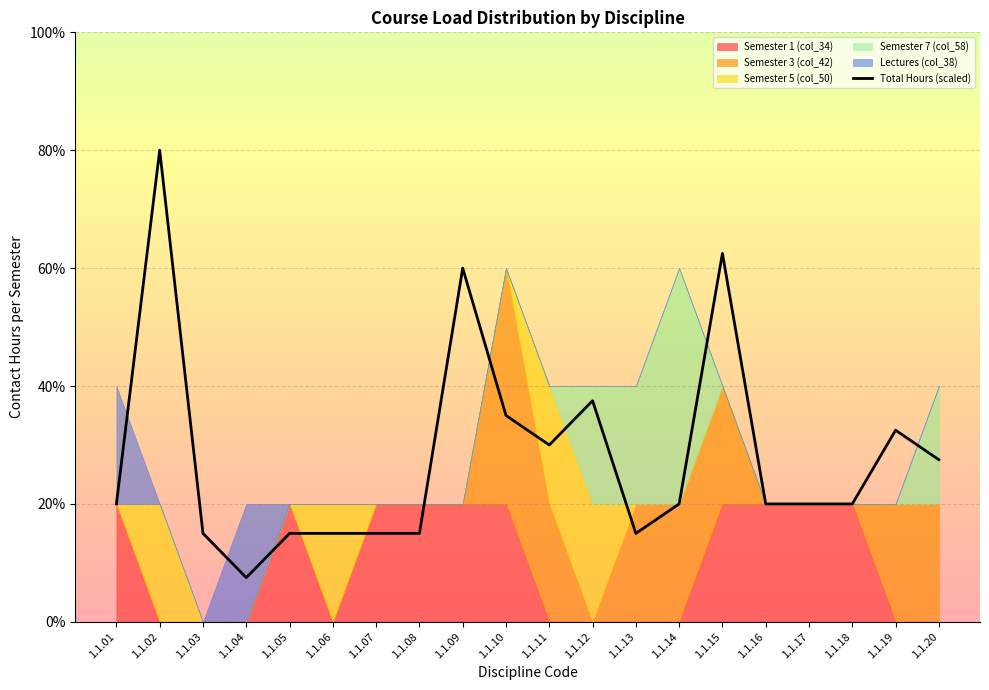

List the labels in order of value, largest first.

1.1.02, 1.1.15, 1.1.09, 1.1.12, 1.1.10, 1.1.19, 1.1.11, 1.1.20, 1.1.01, 1.1.14, 1.1.16, 1.1.17, 1.1.18, 1.1.03, 1.1.05, 1.1.06, 1.1.07, 1.1.08, 1.1.13, 1.1.04